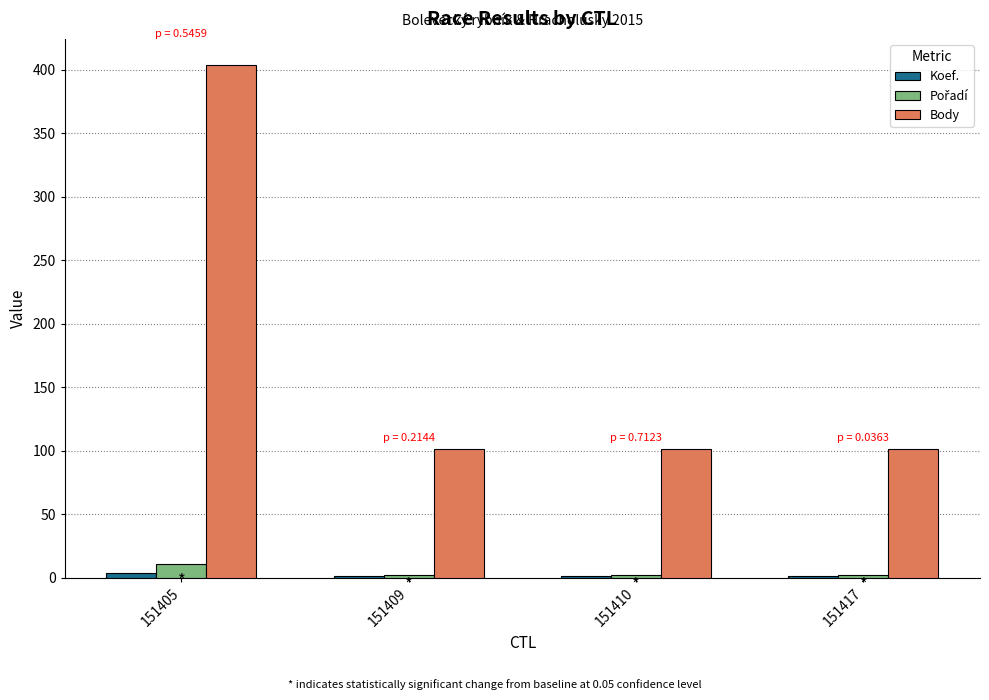

How many data points does each series have?

4